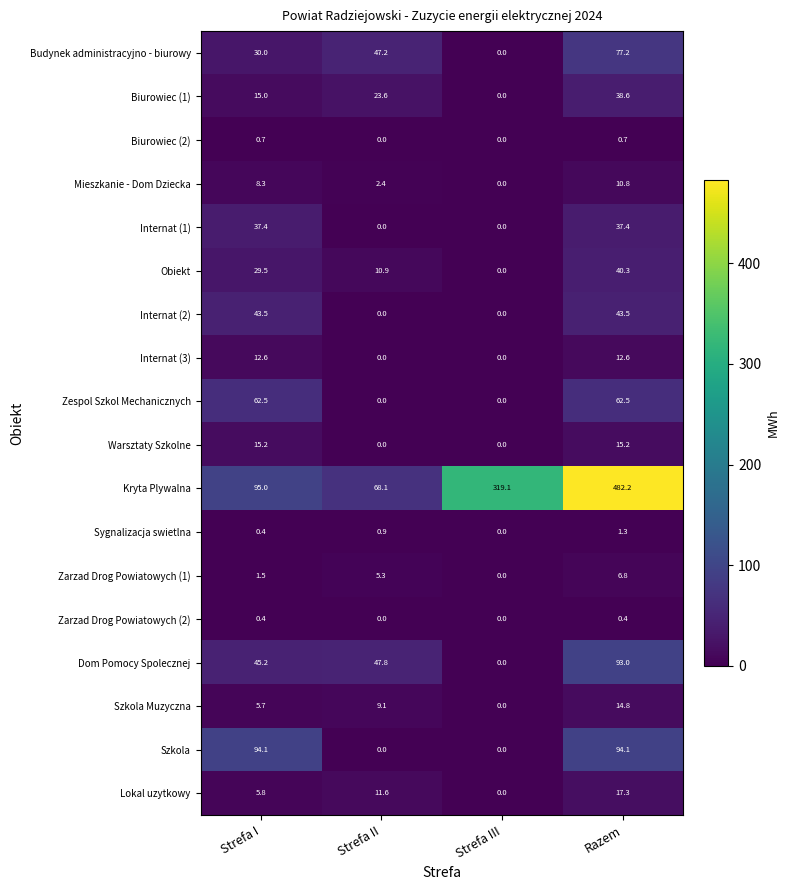

The value of Obiekt at Strefa III is 0.0. True or false?

True